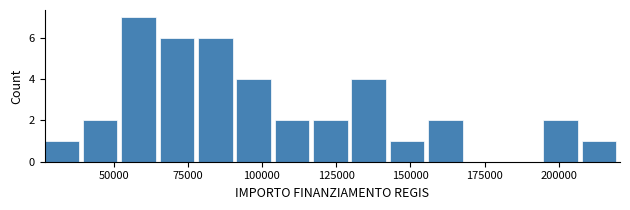

Around what value on the x-axis is the tallest bar? Give the approximate position of its centre, as read against the axis.

60000